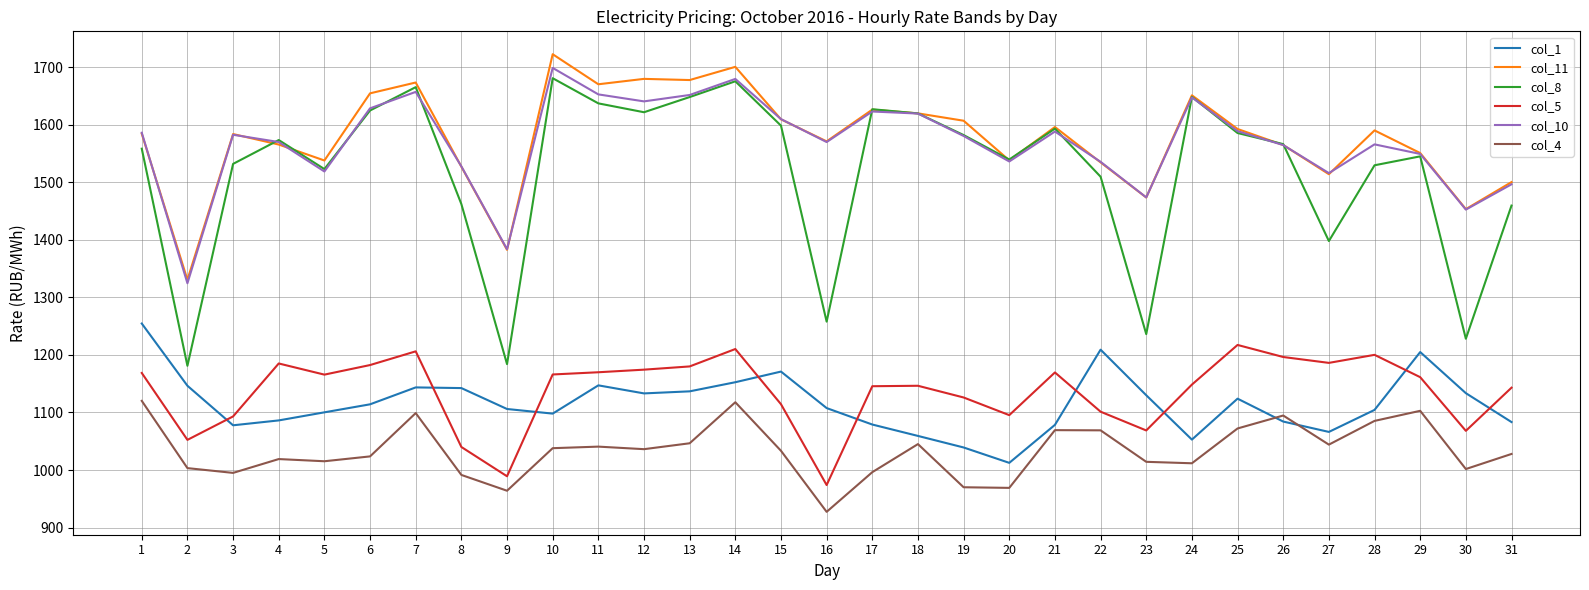

True or false: col_11 has a value of 2466.0 at 28.

False